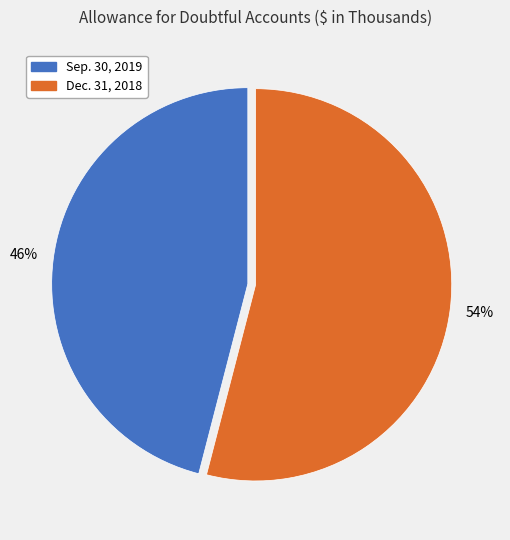

Count the number of slices in the pie.

2